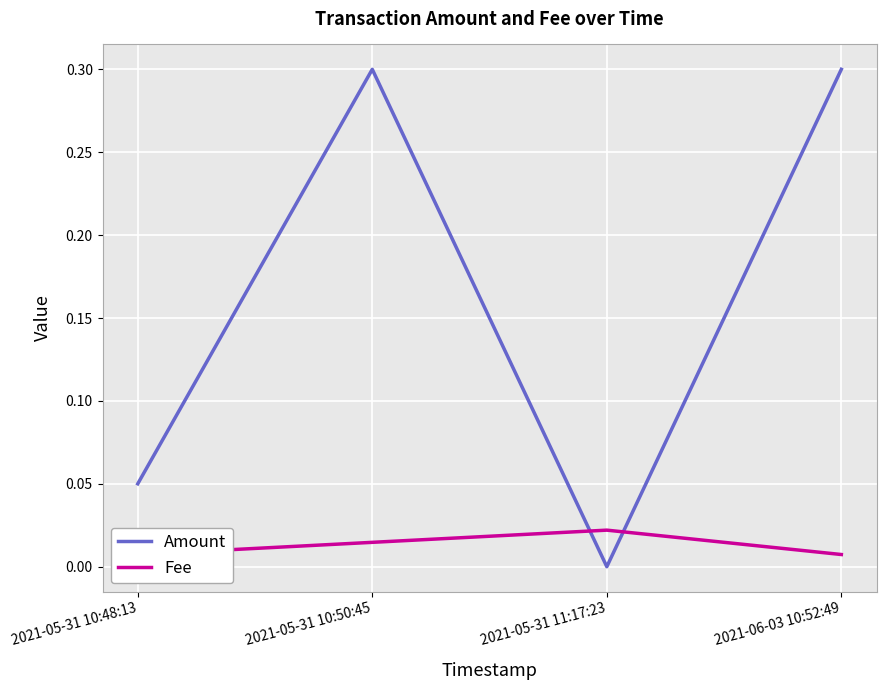

Does the chart display data point markers on the line(s)?

No